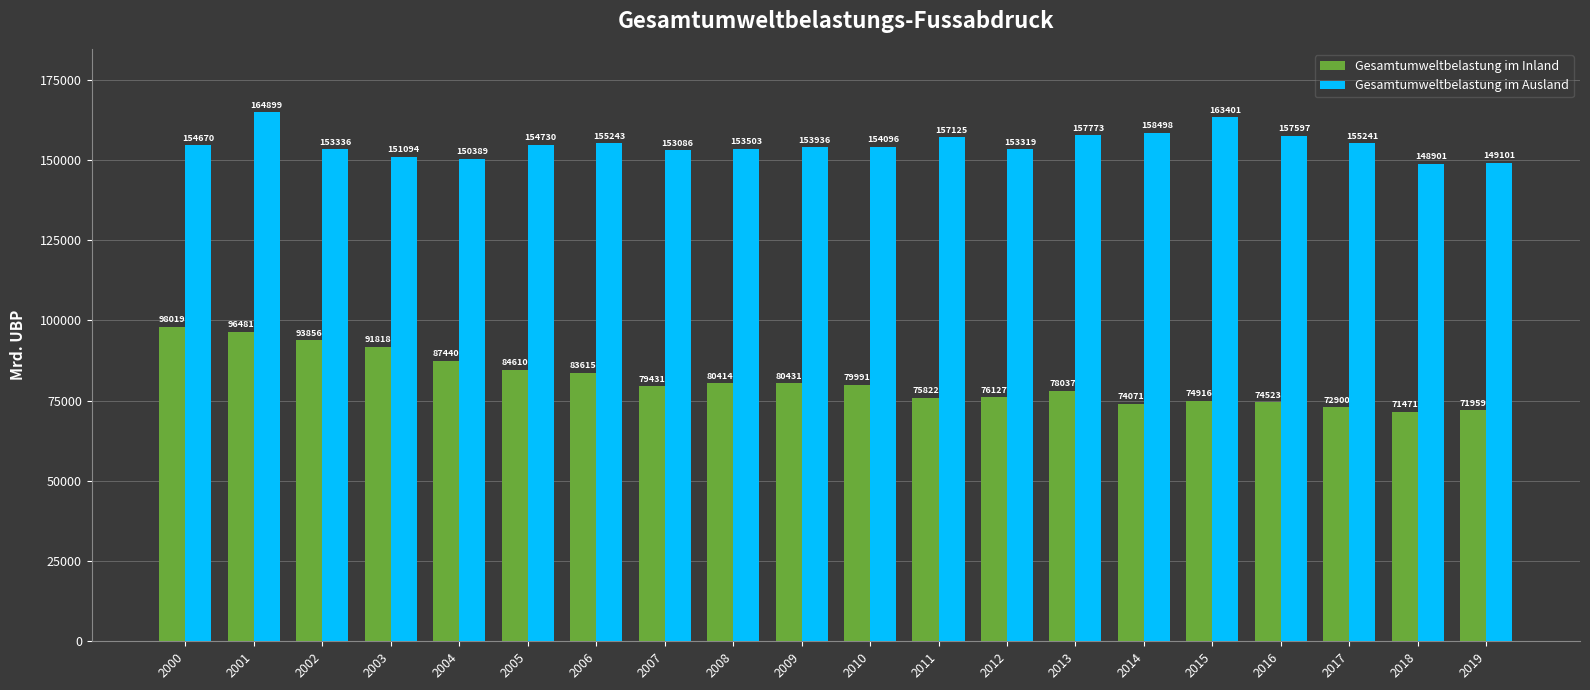

What is the difference between the maximum and minimum values in the Gesamtumweltbelastung im Ausland series?

15998.1